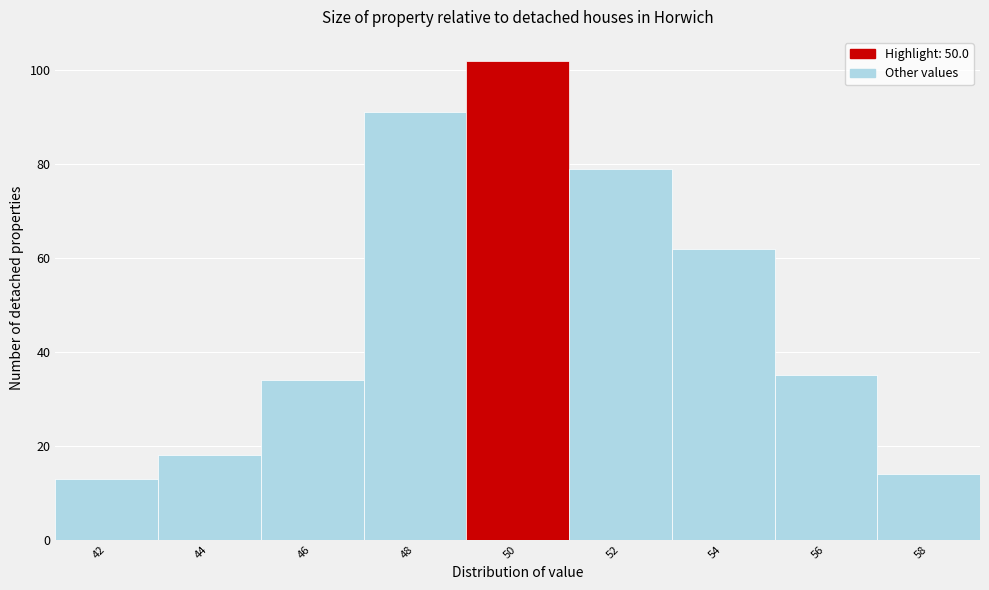

Reading left to right, what are all the values shown in this chart?

42=13	44=18	46=34	48=91	50=102	52=79	54=62	56=35	58=14